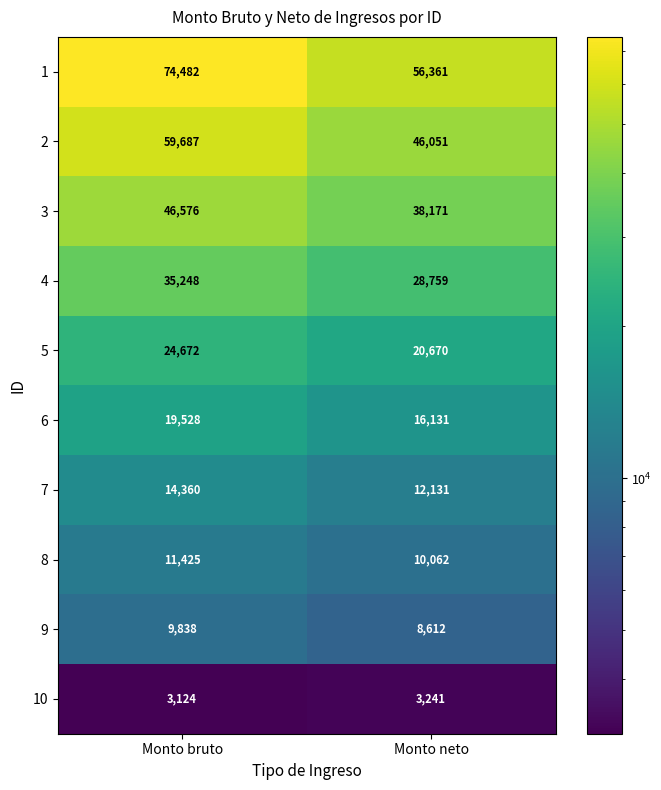

Where is 6 nearest to the value 17829?

Monto neto